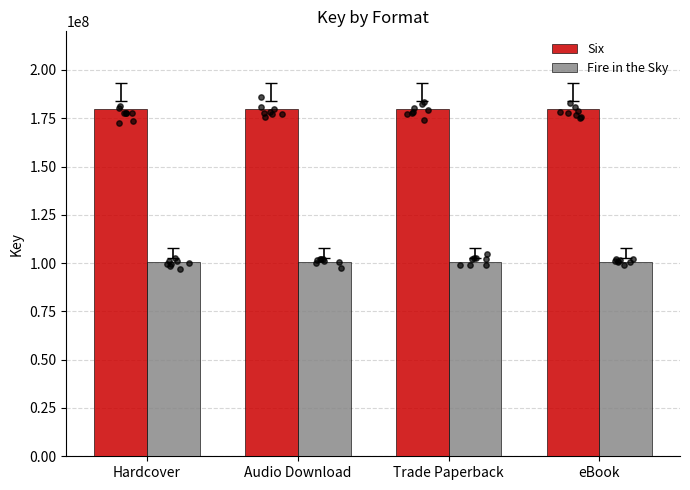

Which series has the largest total across all categories?

Six